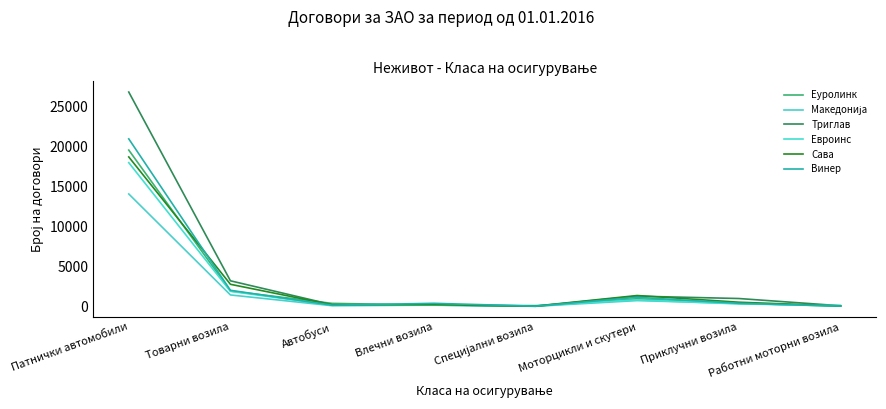

What is the label of the 3rd point from the right?

Моторцикли и скутери